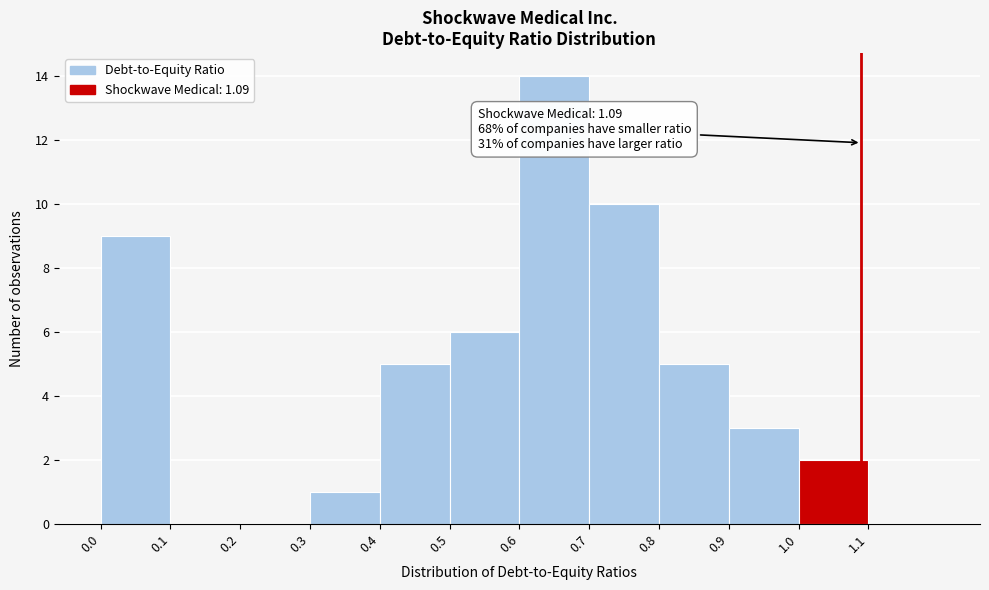

Which range on the x-axis has the tallest bar?

0.6 to 0.7